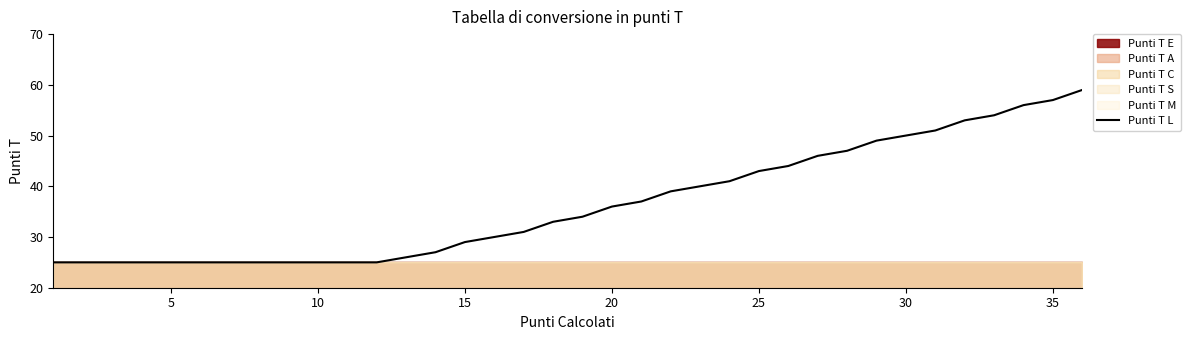

What is the sum of all values?

1312